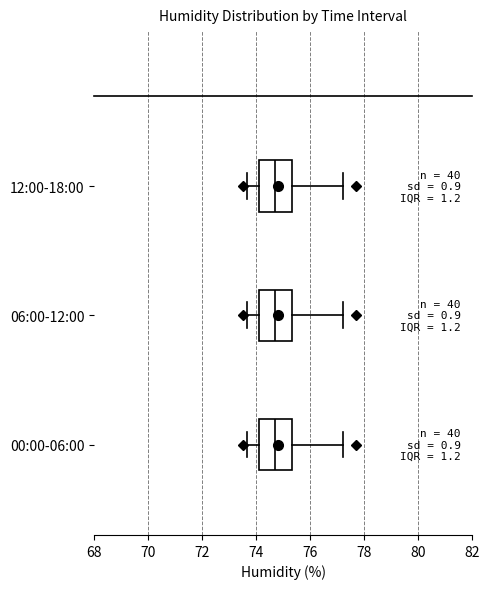

Reading bottom to top, read every box against the x-axis: the position of its median line, the range the box covers, and the ends of its whiskers. The values are not printed on the chart, so give them approximately, as read against the axis.

00:00-06:00: median 74.8, box 74.0 to 75.4, whiskers 73.6 to 77.2
06:00-12:00: median 74.8, box 74.0 to 75.4, whiskers 73.6 to 77.2
12:00-18:00: median 74.8, box 74.0 to 75.4, whiskers 73.6 to 77.2